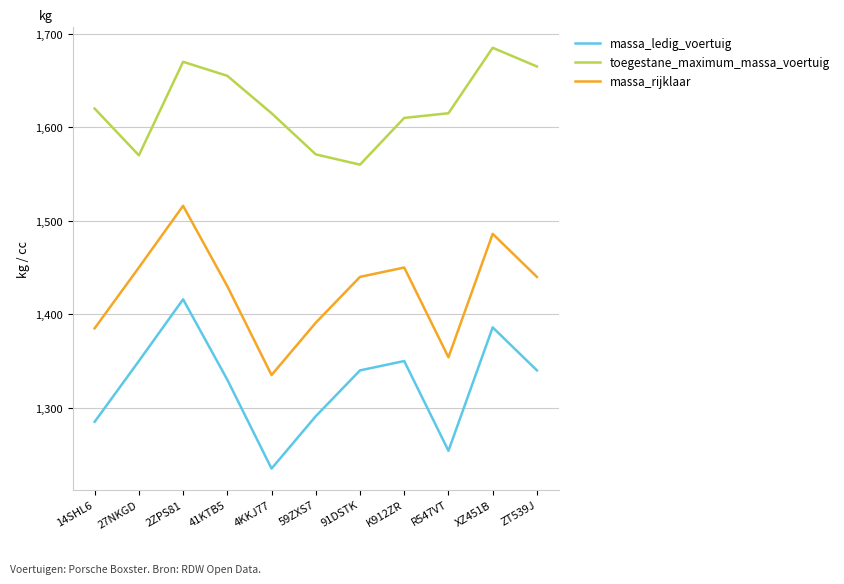

True or false: massa_ledig_voertuig and massa_rijklaar intersect in this chart.

False